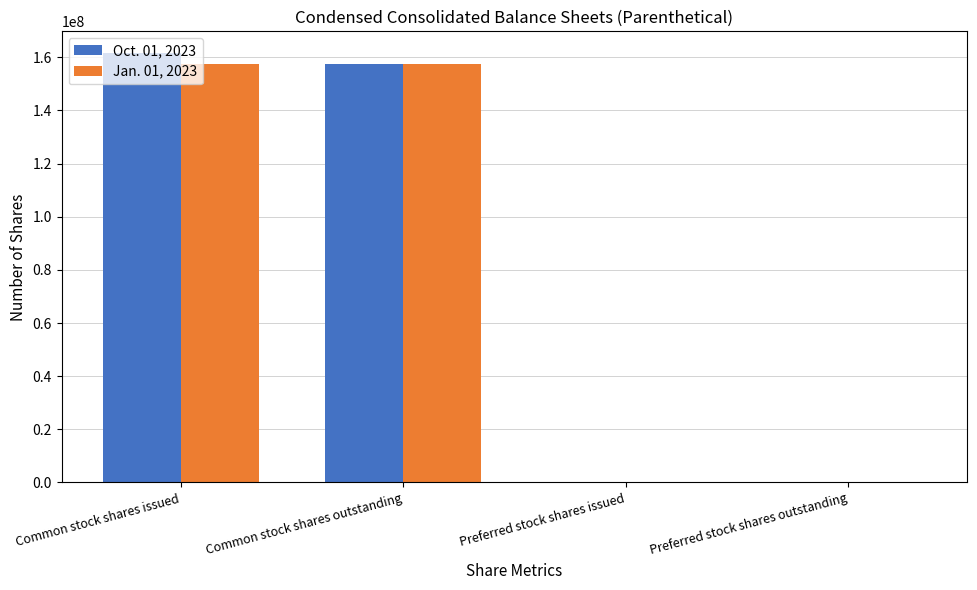

Which series changed the most between Common stock shares issued and Preferred stock shares outstanding?

Oct. 01, 2023